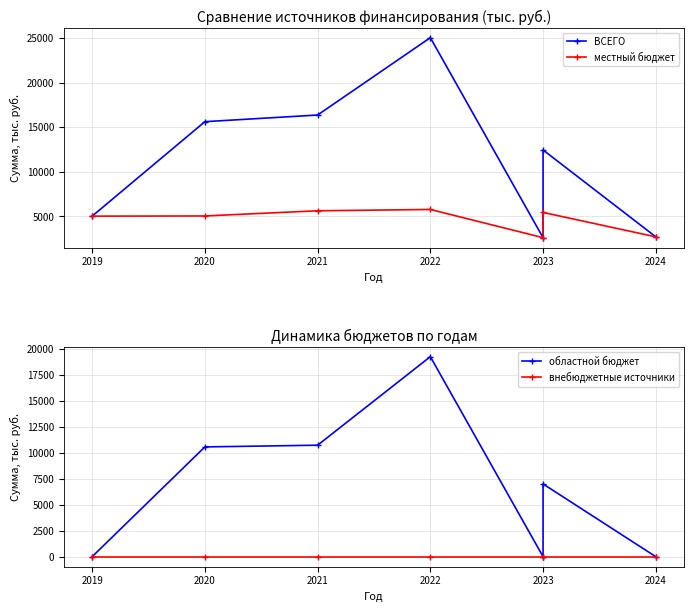

Reading left to right, what are all the values shown in this chart?

ВСЕГО: 5034.2	15616.7	16361.9	25026.9	2622.5	12447.9	2715.6
местный бюджет: 5034.2	5054.9	5635.5	5782.1	2622.5	5449.9	2715.6
областной бюджет: 0.0	10561.9	10726.4	19244.9	0.0	6998.0	0.0
внебюджетные источники: 0.0	0.0	0.0	0.0	0.0	0.0	0.0